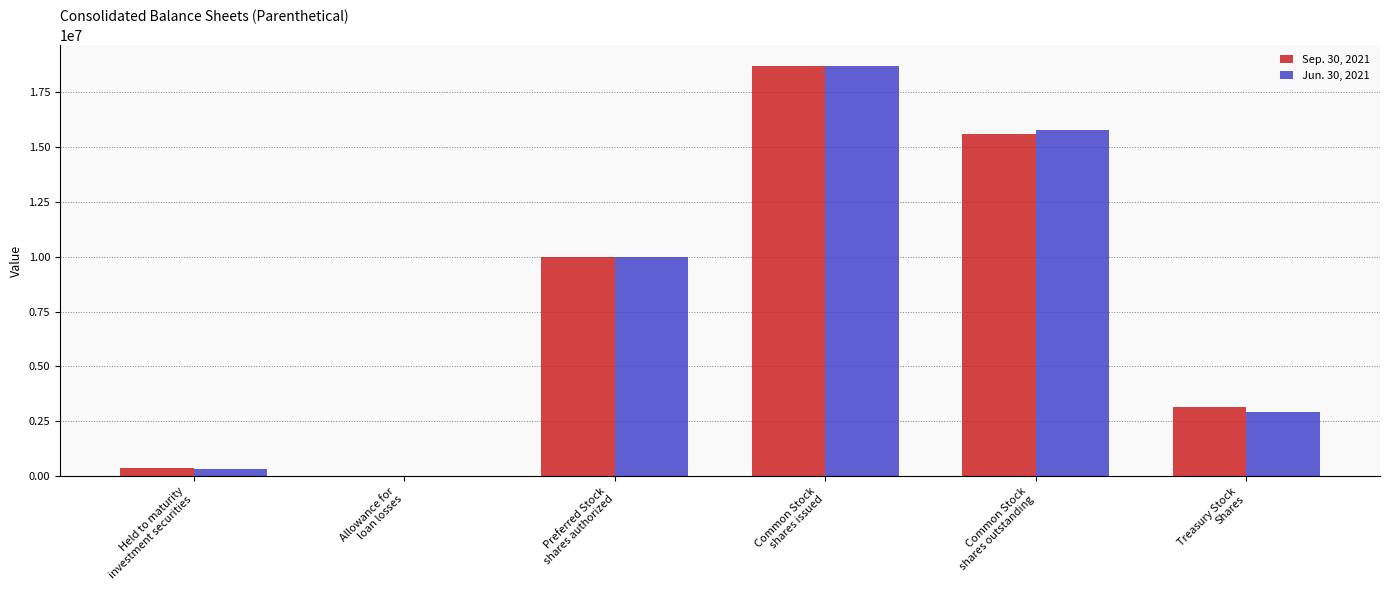

What is the greatest value displayed?

18703577